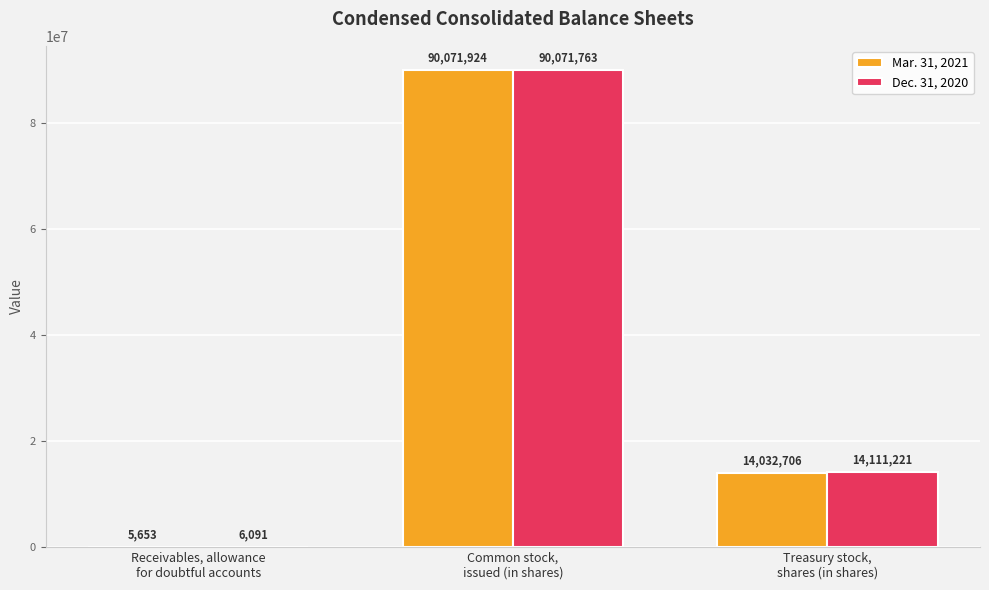

Reading right to left, transcribe all the data shown in this chart.

Mar. 31, 2021: Treasury stock,
shares (in shares)=14032706	Common stock,
issued (in shares)=90071924	Receivables, allowance
for doubtful accounts=5653
Dec. 31, 2020: Treasury stock,
shares (in shares)=14111221	Common stock,
issued (in shares)=90071763	Receivables, allowance
for doubtful accounts=6091